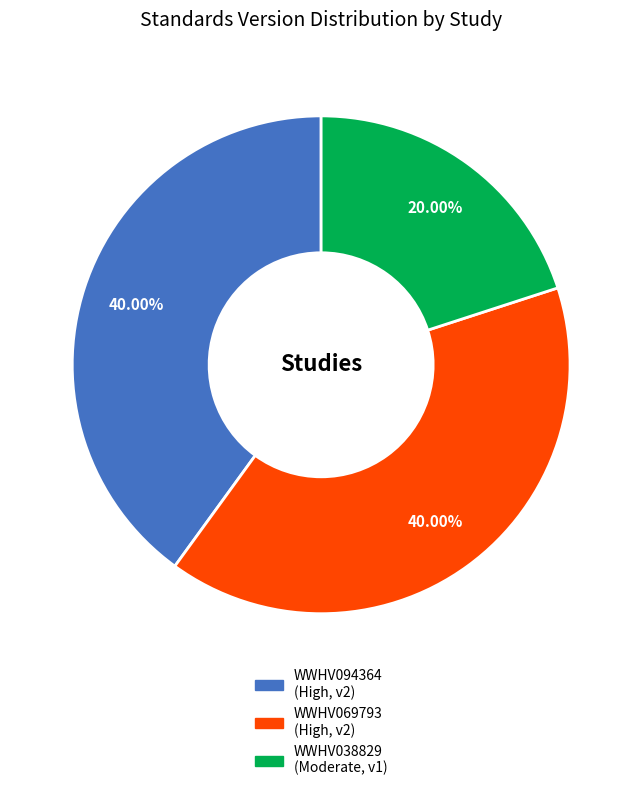

What percentage is the WWHV069793 slice, to the nearest percent?

40%